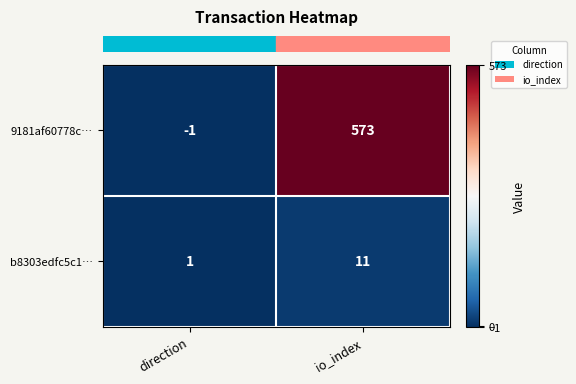

Reading left to right, what are all the values shown in this chart?

9181af60778c…: -1	573
b8303edfc5c1…: 1	11